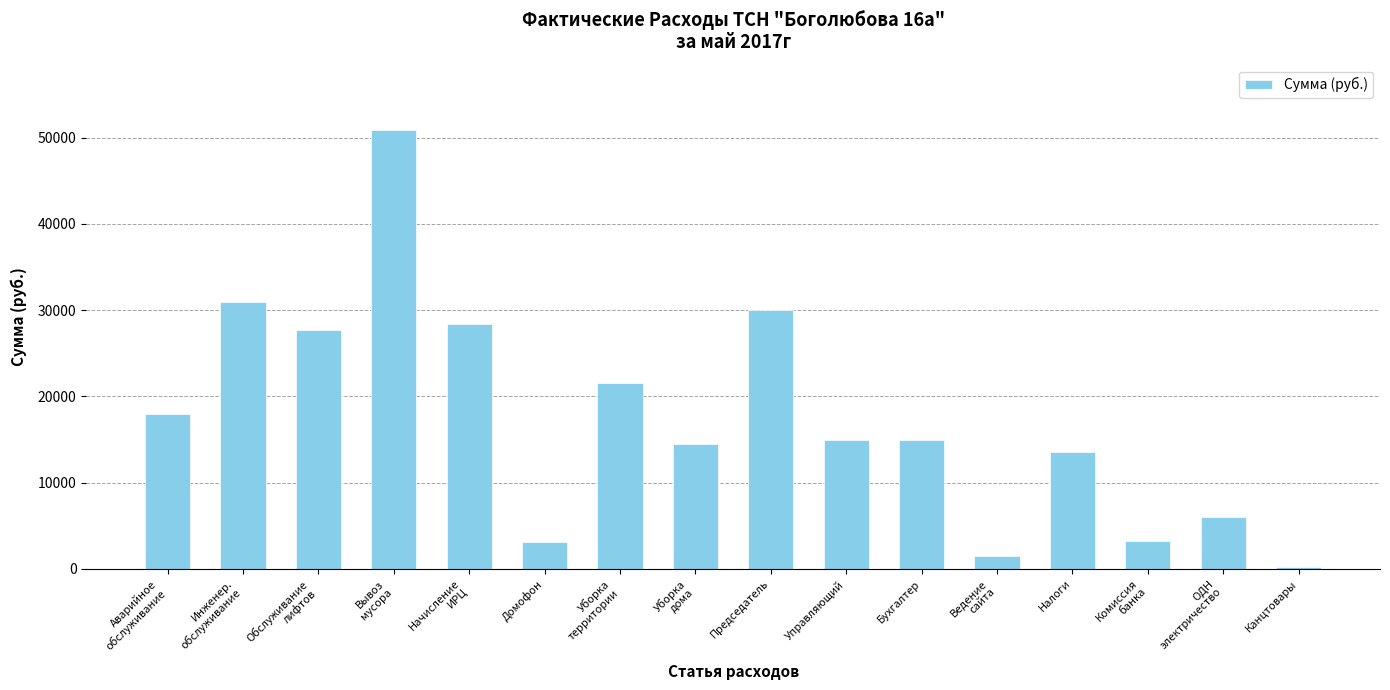

What is the average value?

17474.0